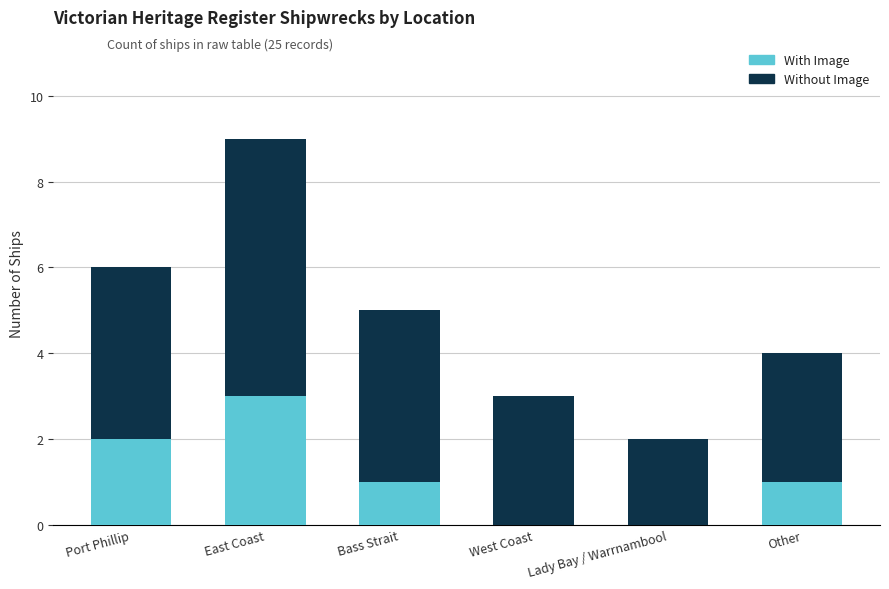

At which category is the sum across all series the highest?

East Coast